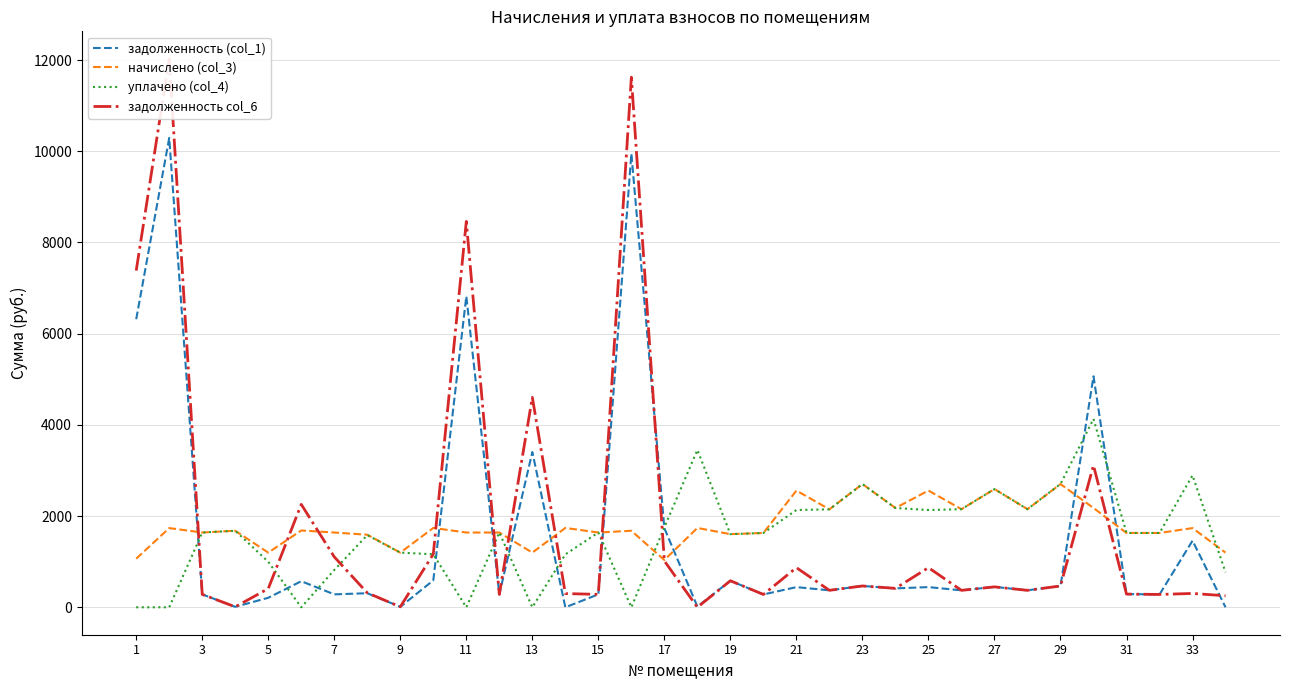

The value of задолженность (col_1) at 13 is 3404.0. True or false?

True